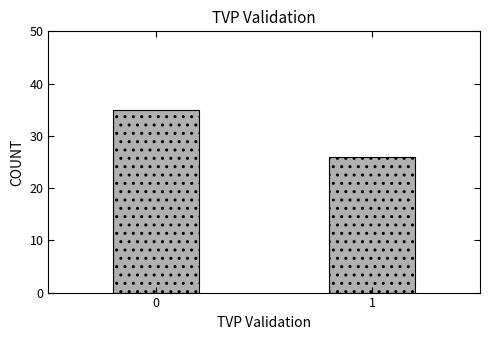

Reading left to right, list all the values displayed in this chart.

35	26